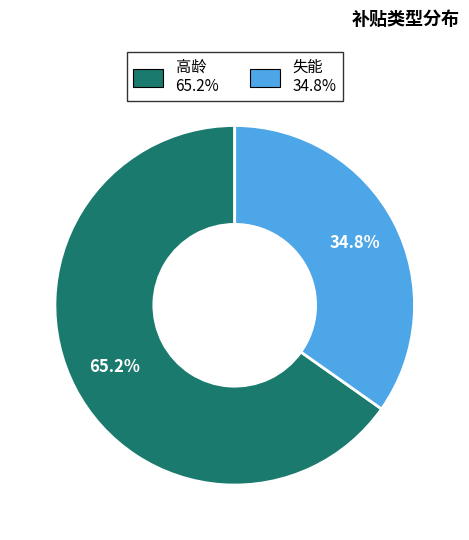

Combined, what portion of the pie is 失能 and 高龄?

100.0%